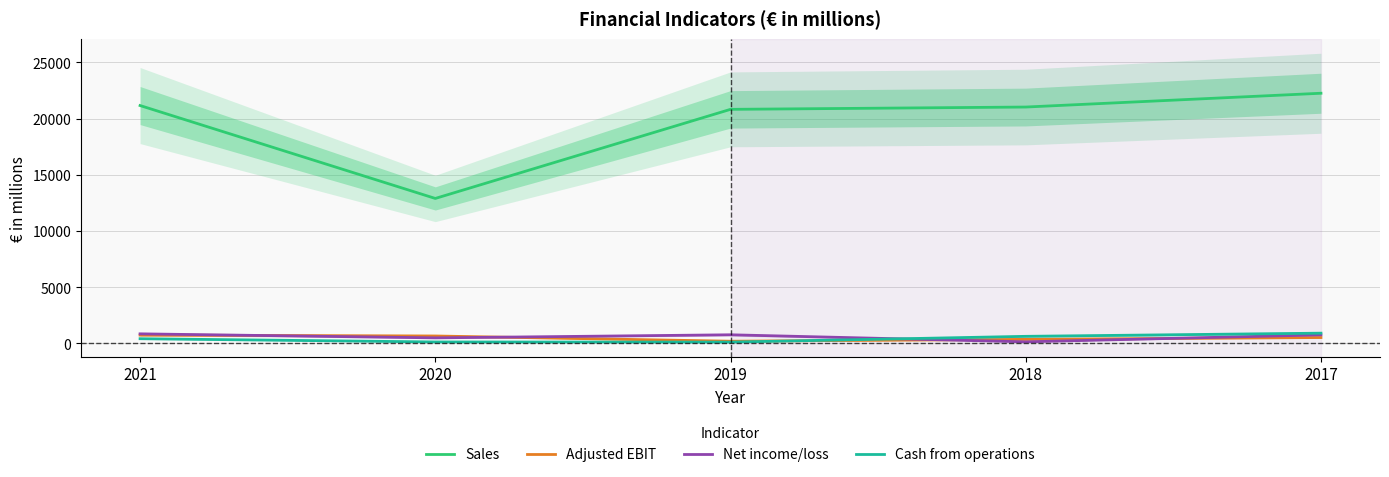

Between which two adjacent categories do Cash from operations and Adjusted EBIT first intersect?

2019 and 2018